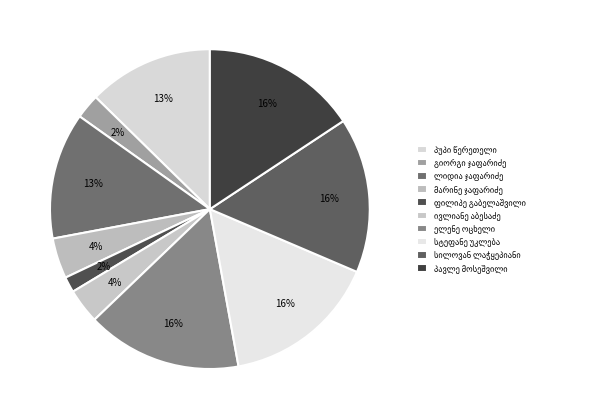

Count the number of slices in the pie.

10